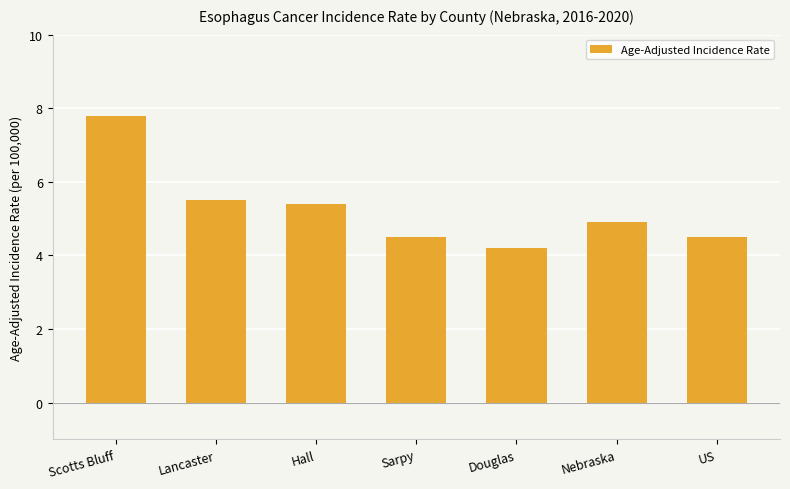

What is the maximum value shown in the chart?

7.8